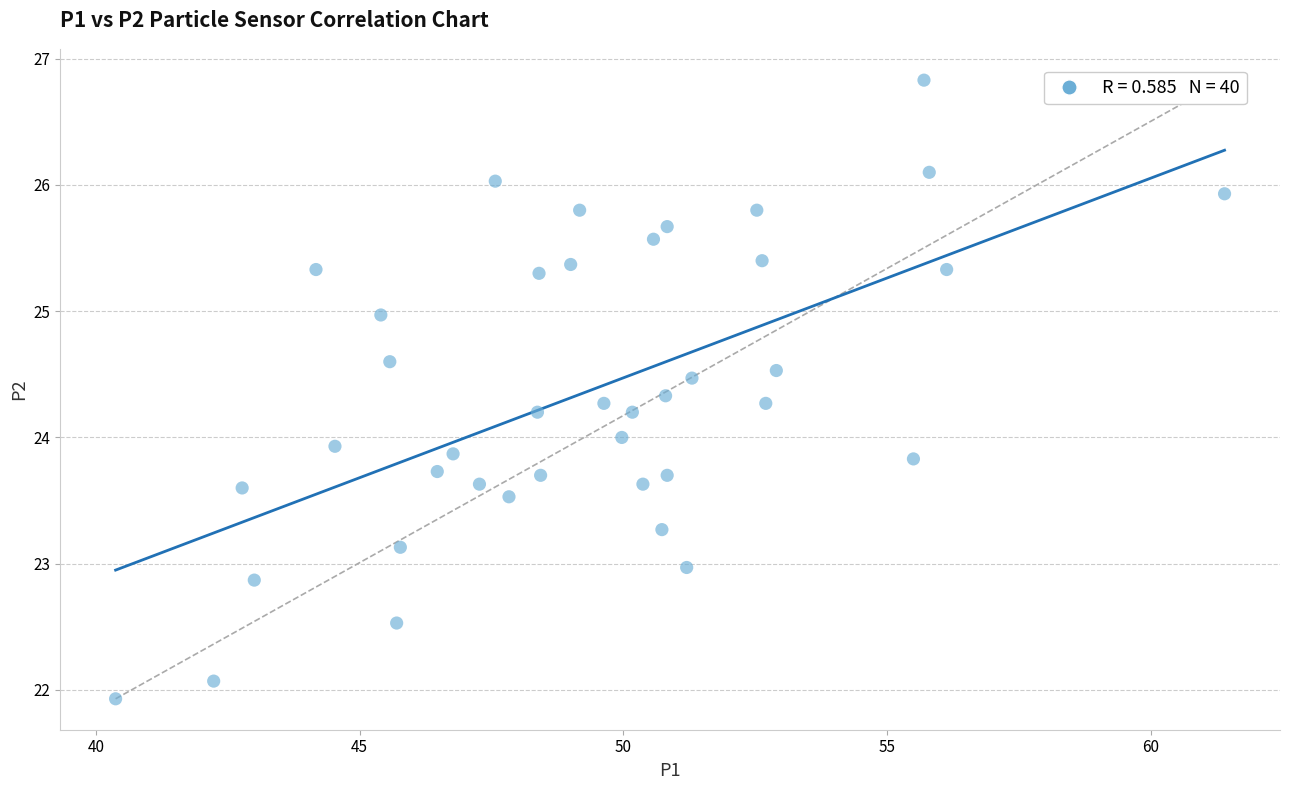

What is the range of X values (max minus min)?

21.0